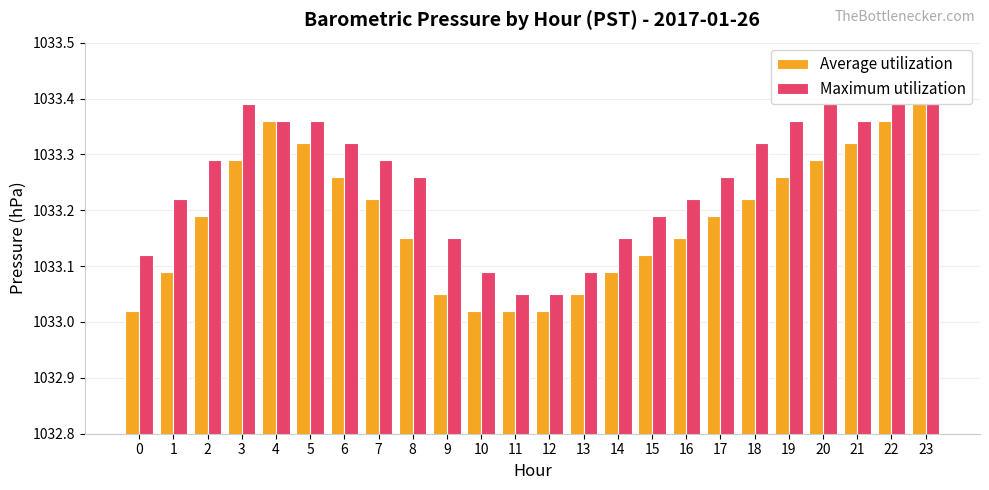

Are the bars horizontal?

No